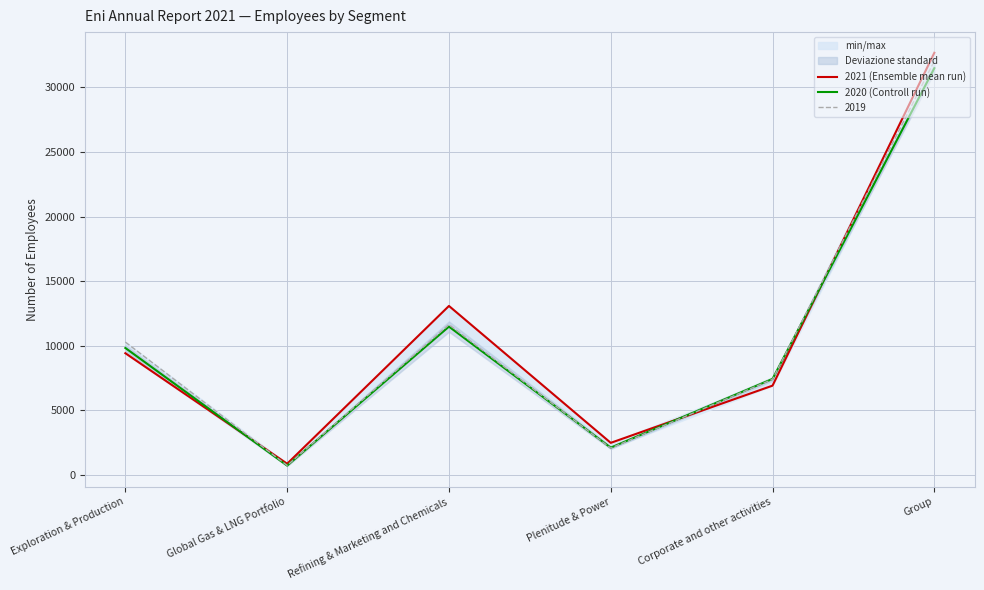

In 2021 (Ensemble mean run), how many points are higher than both neighbors (excluding endpoints)?

1